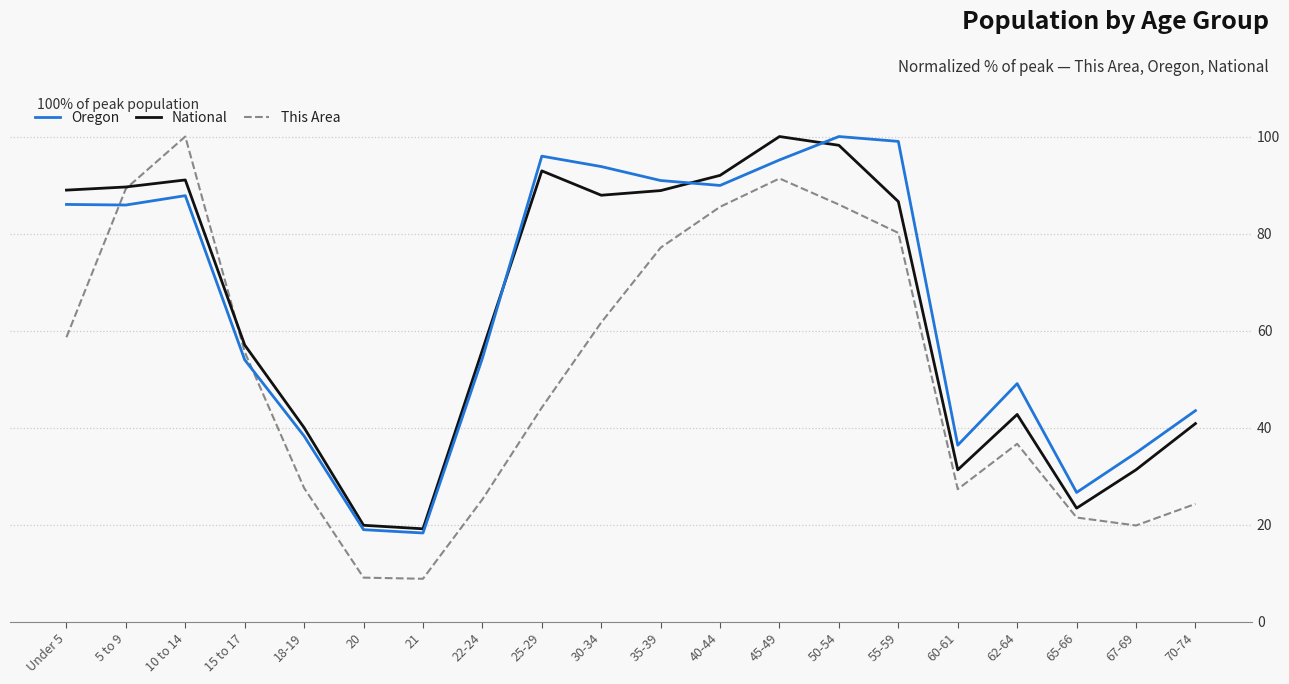

What are all the series names shown in the legend?

Oregon, National, This Area